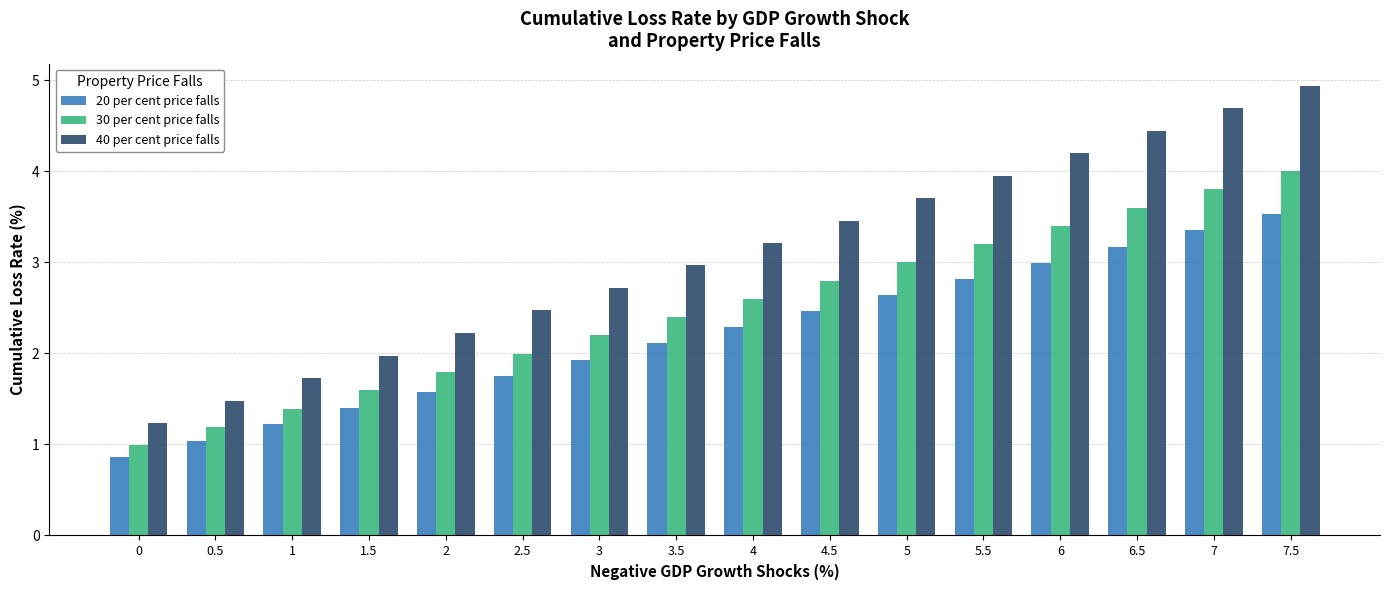

Is the value of 30 per cent price falls at 4 greater than the value of 20 per cent price falls at 2.5?

Yes